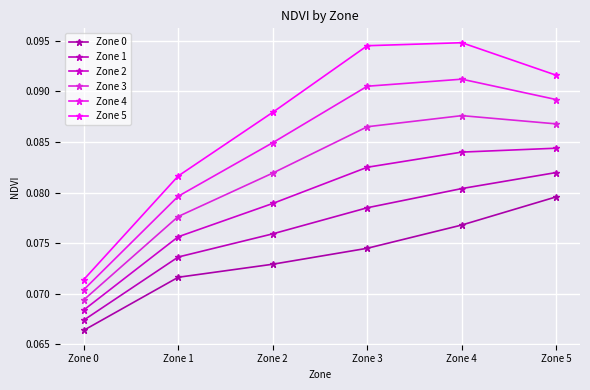

What is the value of the Zone 2 point at the 2nd from the left?

0.1